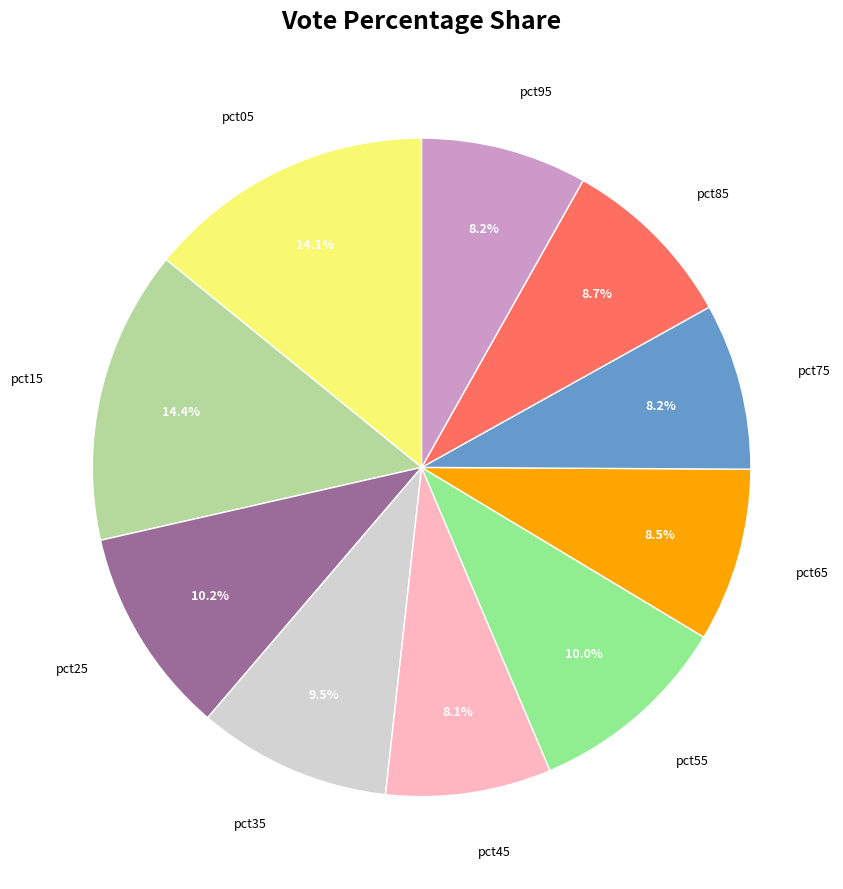

How much of the chart is everything except pct65?

91.5%